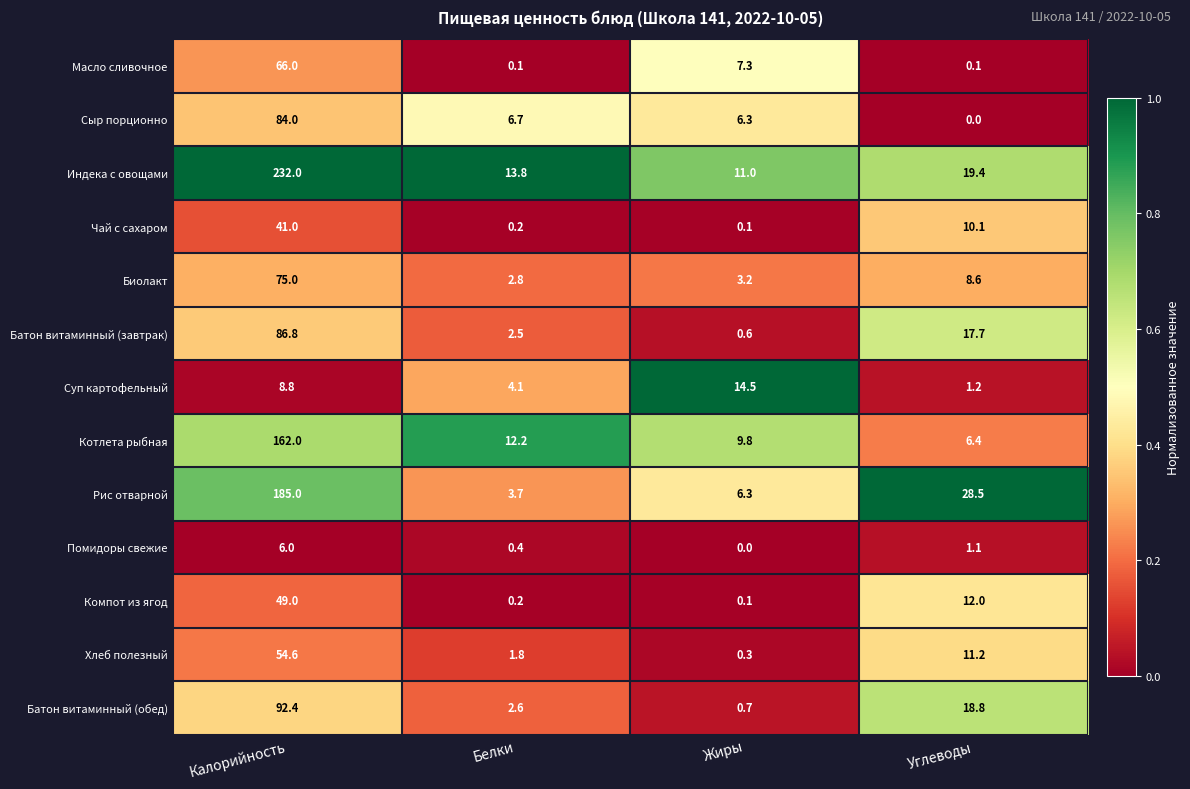

The value of Котлета рыбная at Углеводы is 6.4. True or false?

True